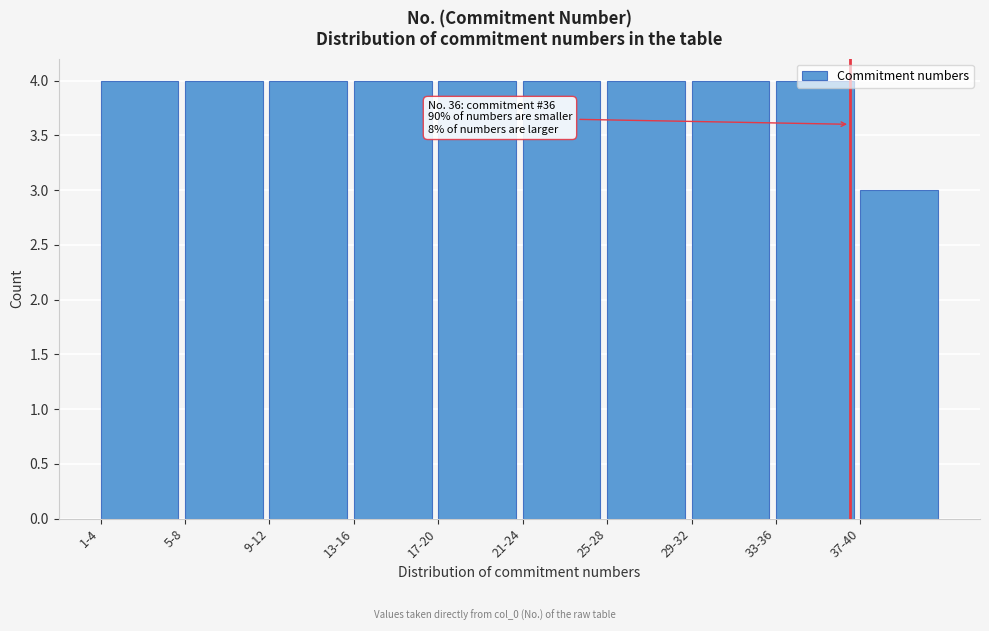

Approximately how many times larger is the value at 33-36 compared to 1-4?

1.0